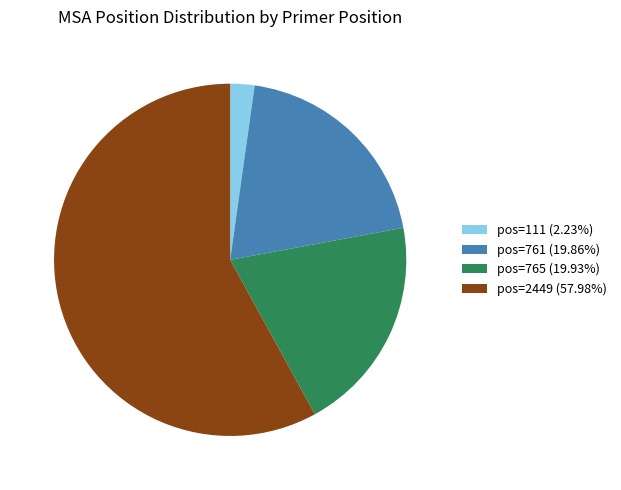

Combined, do pos=765 (19.93%) and pos=111 (2.23%) account for over 50%?

No